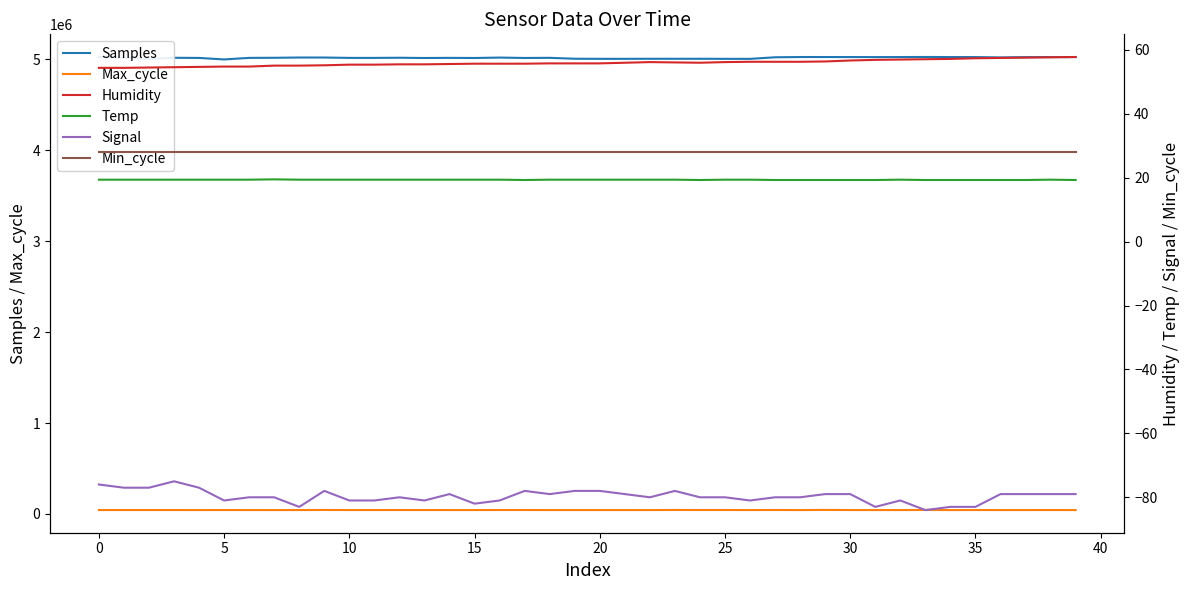

What is the maximum value for Samples?

5025481